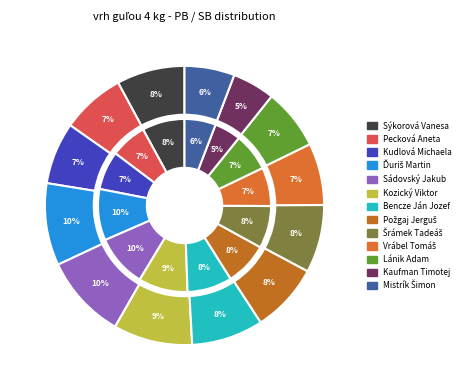

Combined, do Lánik Adam and Sádovský Jakub account for over 50%?

No